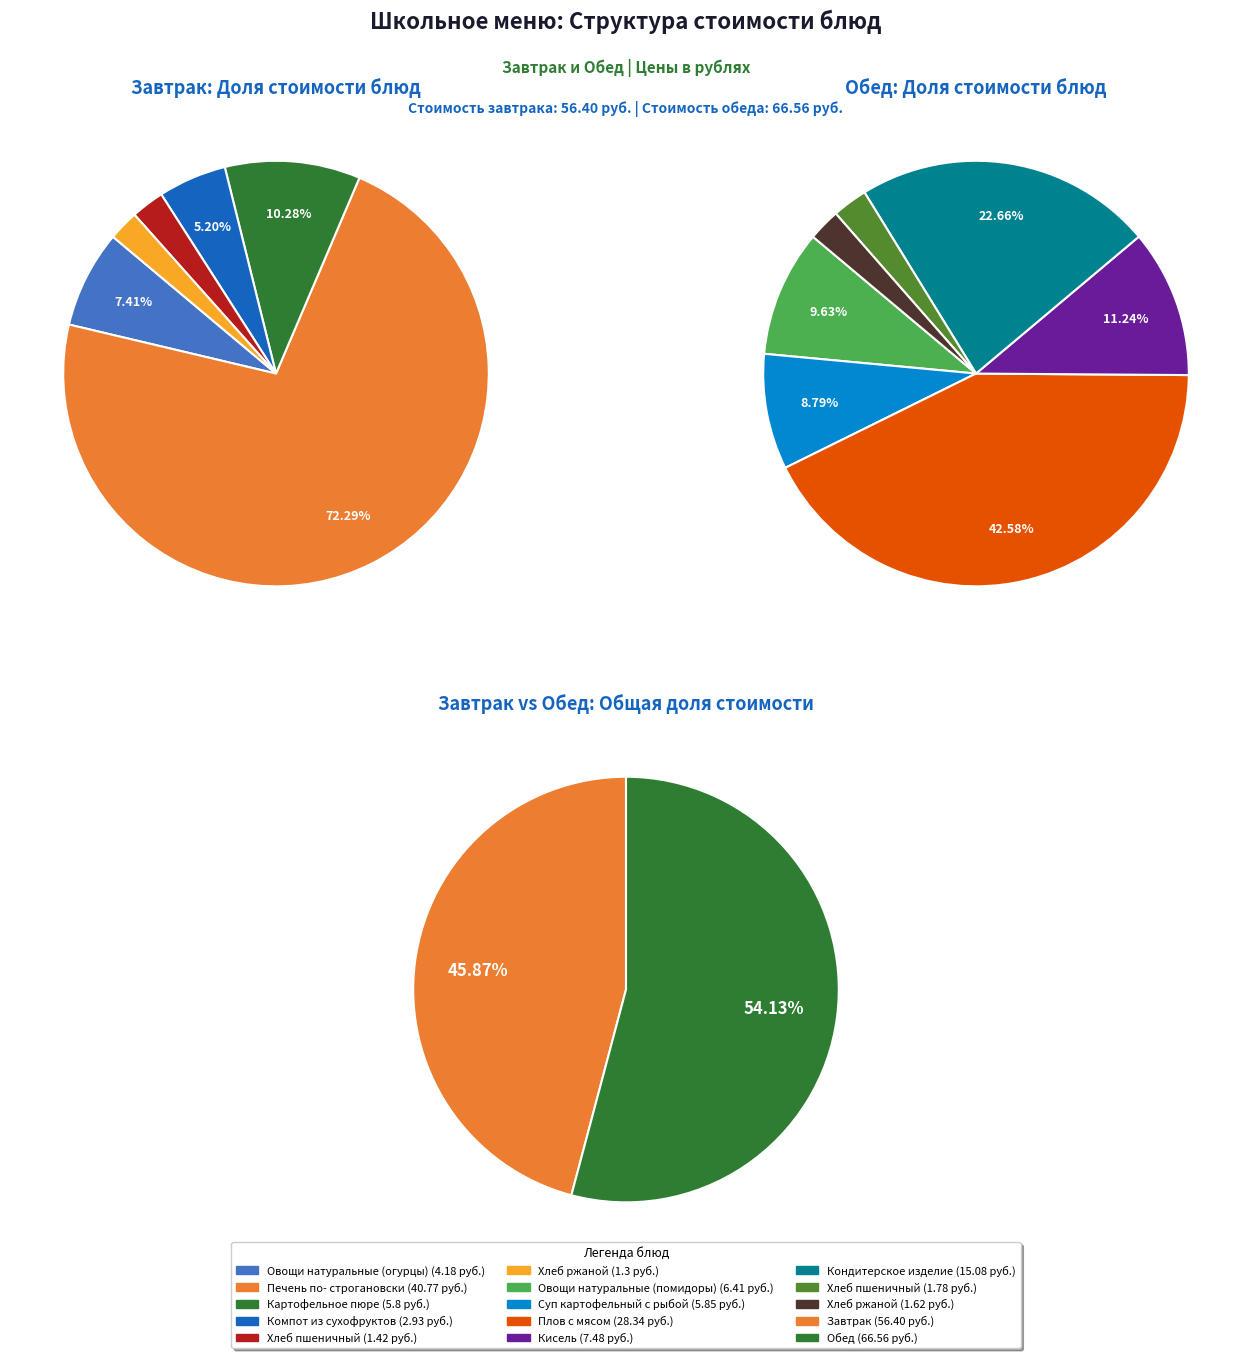

Which category has the smallest portion of the pie?

Завтрак: Хлеб ржаной